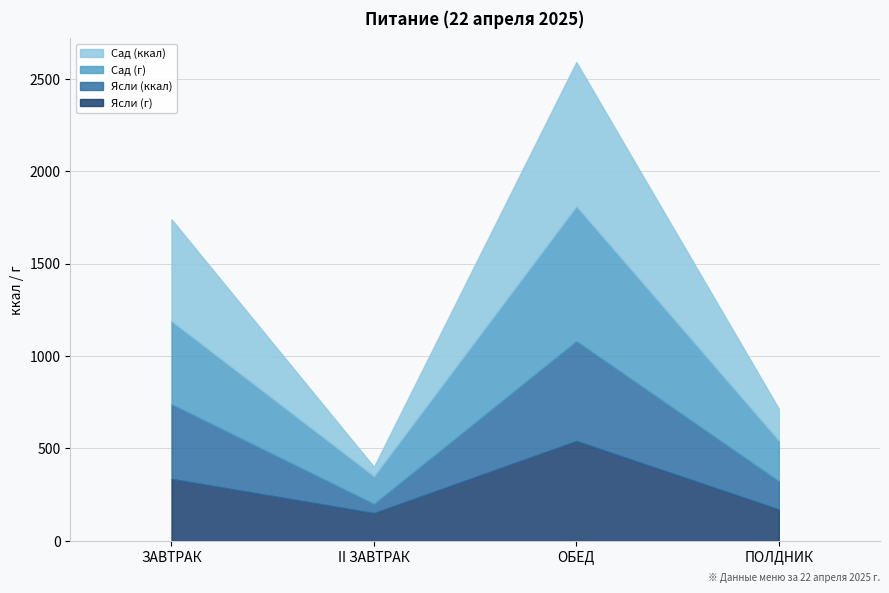

What is the label of the 1st point from the right?

ПОЛДНИК